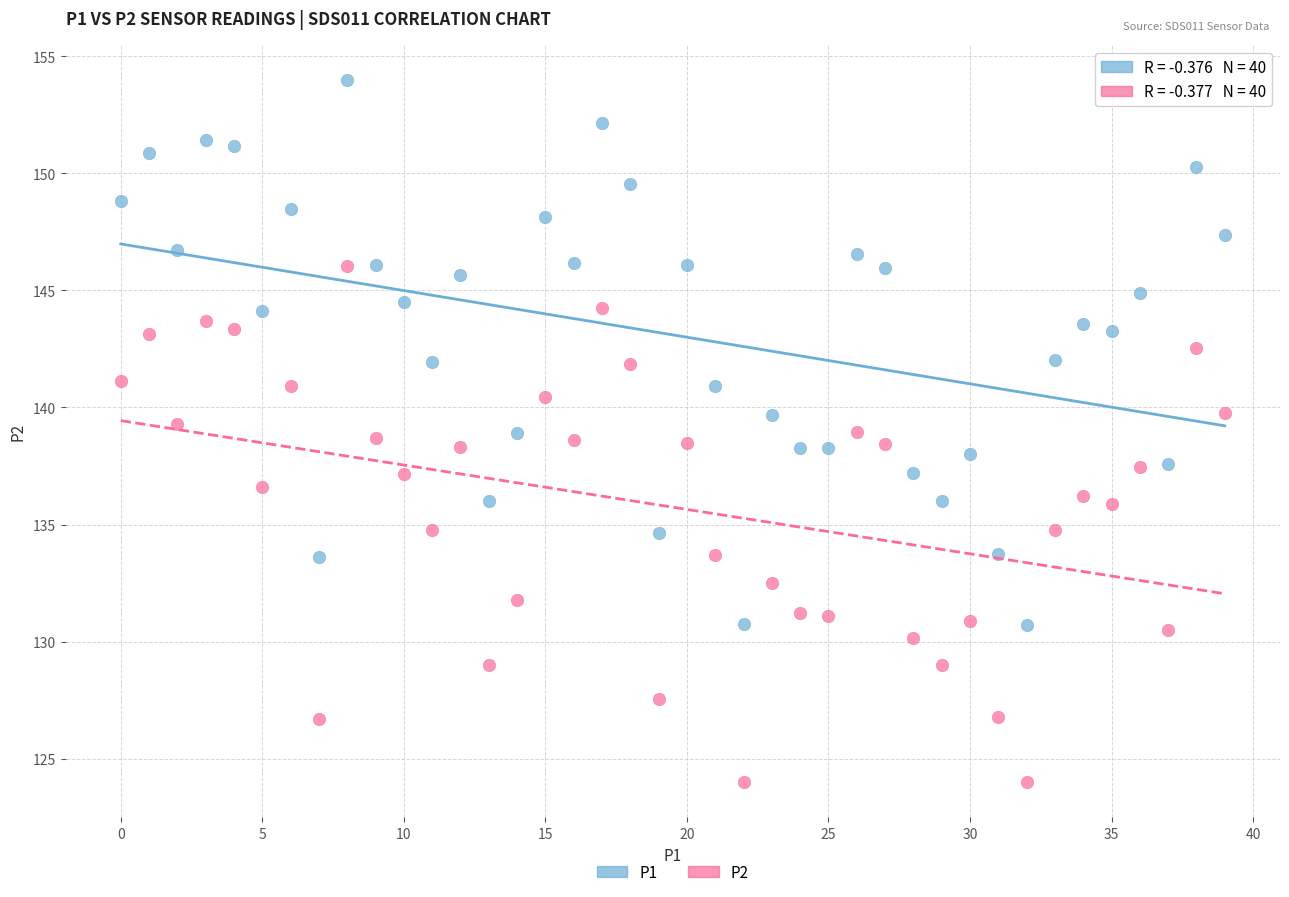

What are all the series names shown in the legend?

P1, P2